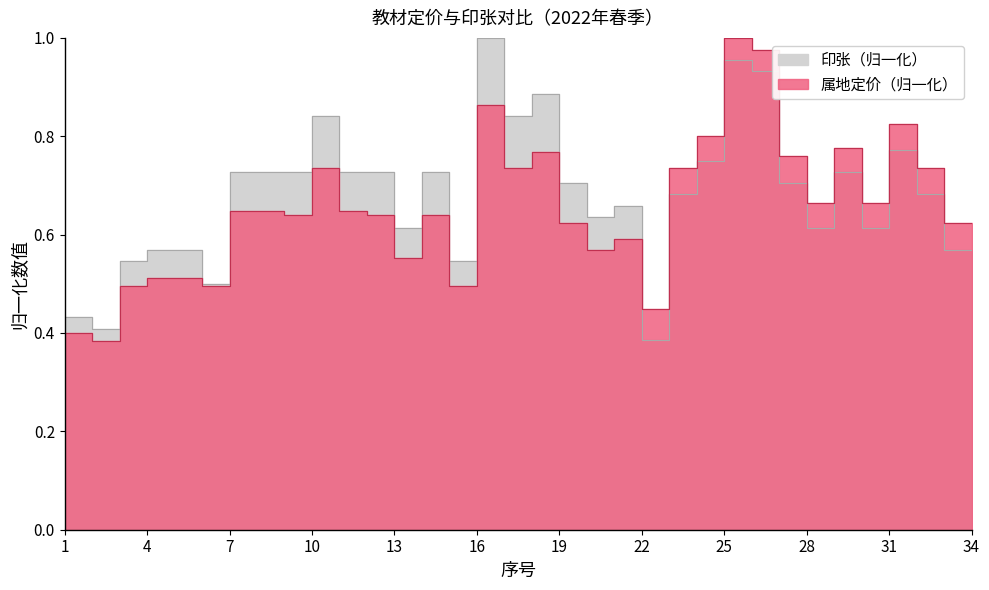

What is the value of the 属地定价（元） point at the 26th from the left?

1.0